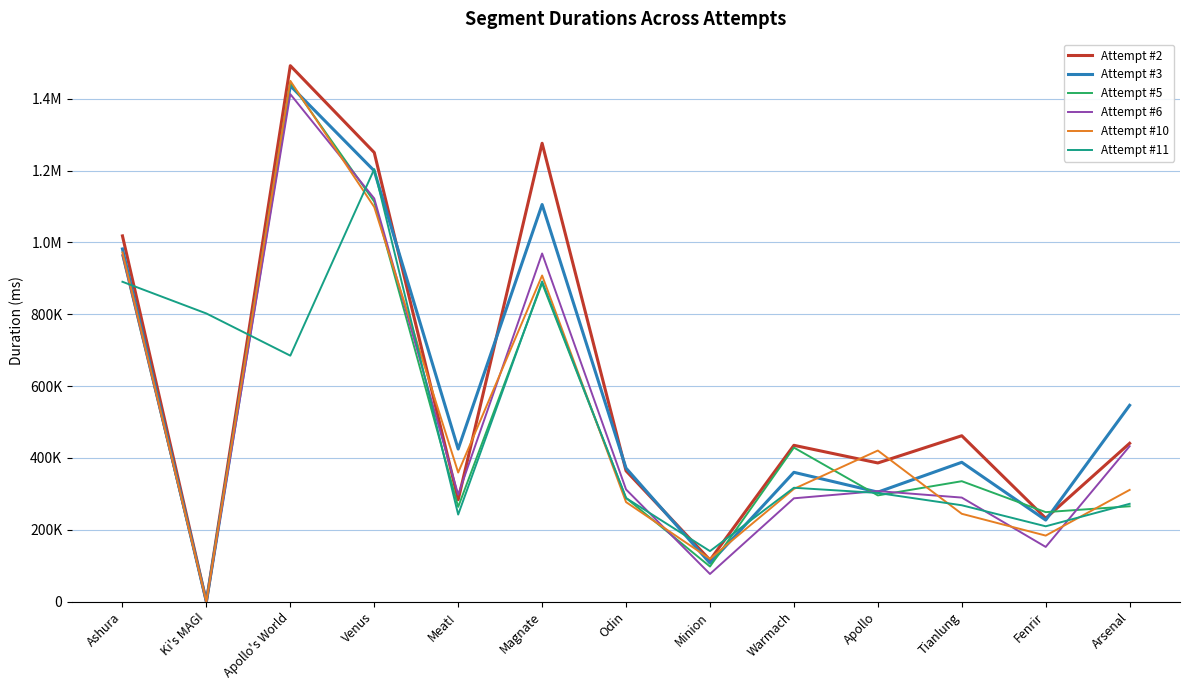

What is the sum of the Attempt #11 values at Meat! and Minion?

382994